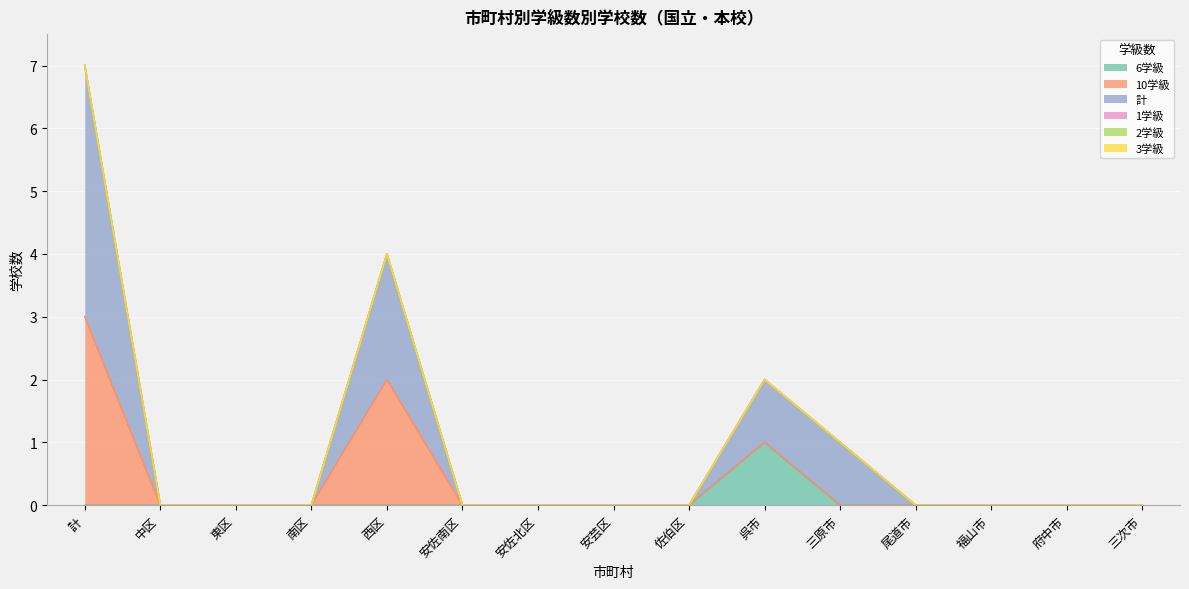

Which series has the largest range (max minus min)?

計